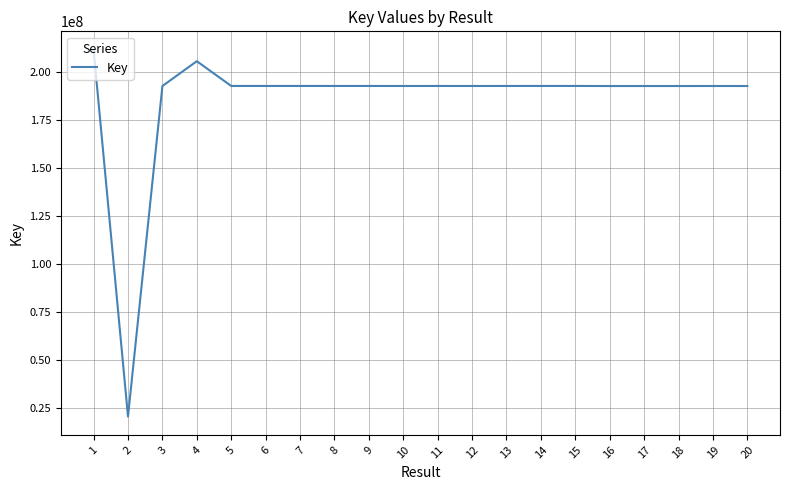

At which label does the data first exceed 192795956?

1